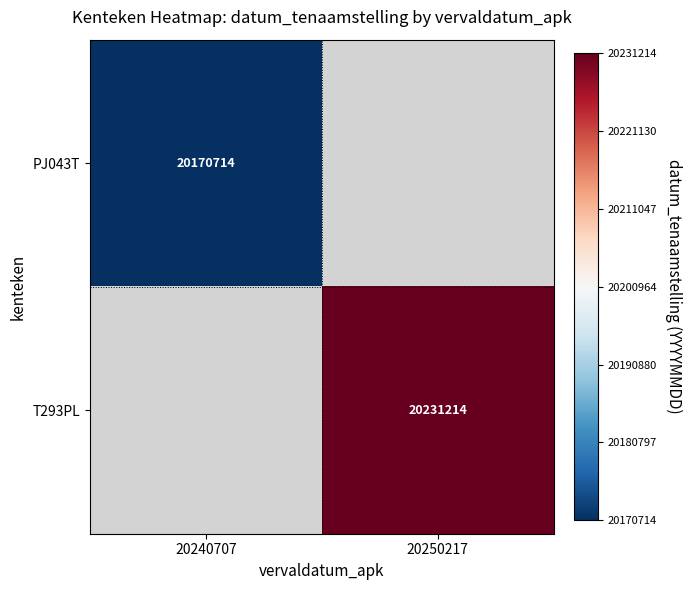

Is the value of T293PL at 20250217 greater than the value of PJ043T at 20240707?

Yes